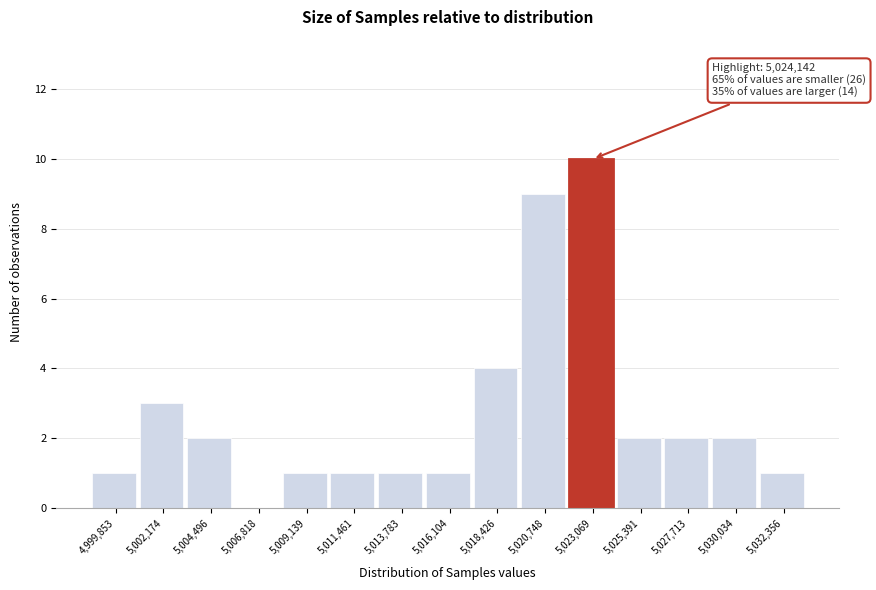

Reading left to right, what are all the values shown in this chart?

4,999,853=1	5,002,174=3	5,004,496=2	5,006,818=0	5,009,139=1	5,011,461=1	5,013,783=1	5,016,104=1	5,018,426=4	5,020,748=9	5,023,069=10	5,025,391=2	5,027,713=2	5,030,034=2	5,032,356=1